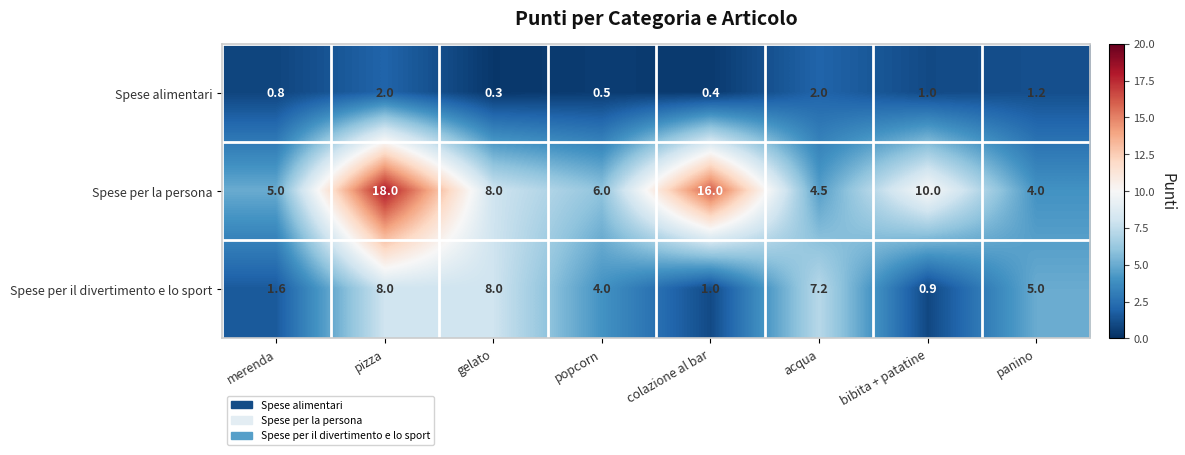

Which label corresponds to the largest value in the chart?

pizza